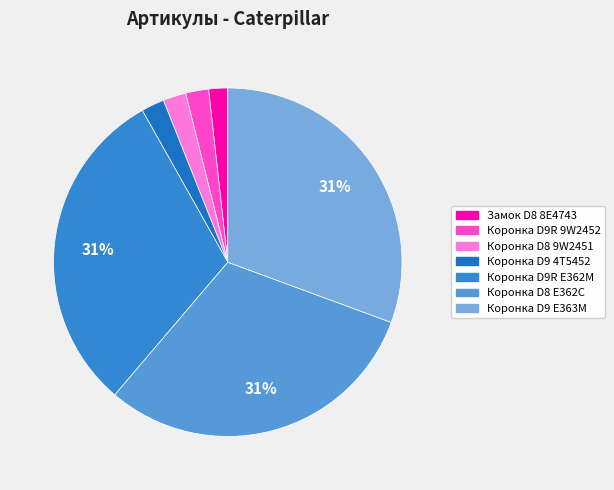

How many segments does this pie chart have?

7